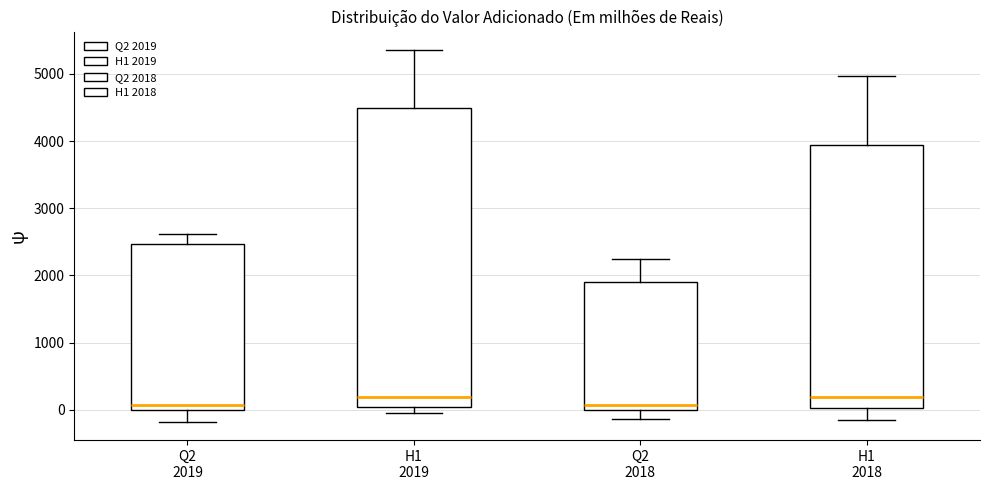

Reading left to right, read every box against the y-axis: the position of its median line, the range the box covers, and the ends of its whiskers. The values are not printed on the chart, so give them approximately, as read against the axis.

Q2 2019: median 100, box 0 to 2500, whiskers -200 to 2600
H1 2019: median 200, box 0 to 4500, whiskers 0 (just below the box's lower edge) to 5400
Q2 2018: median 100, box 0 to 1900, whiskers -100 to 2200
H1 2018: median 200, box 0 to 3900, whiskers -200 to 5000